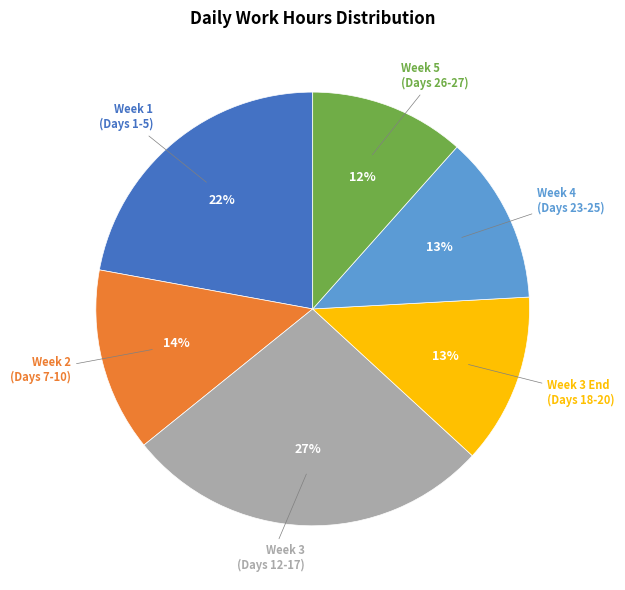

Count the number of slices in the pie.

6